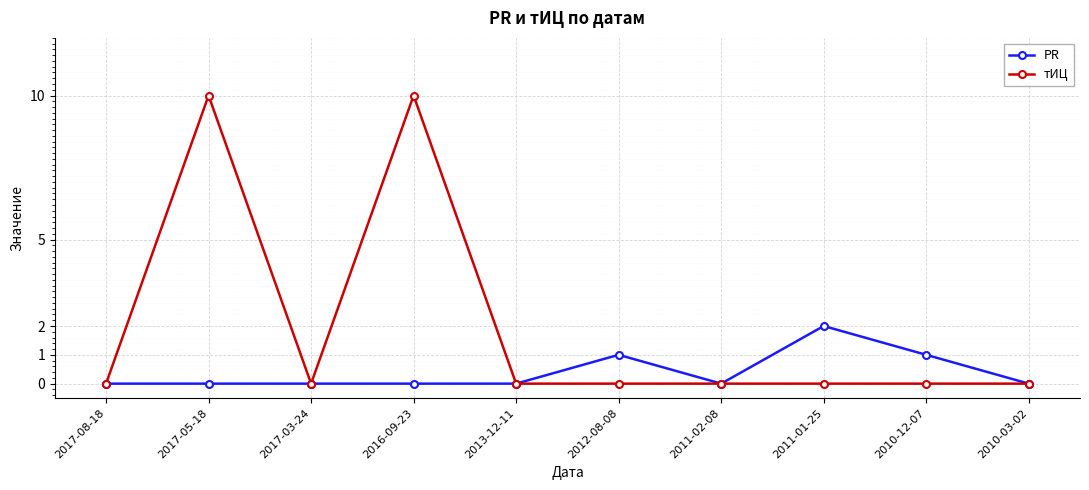

At how many categories does at least one series exceed 4?

2